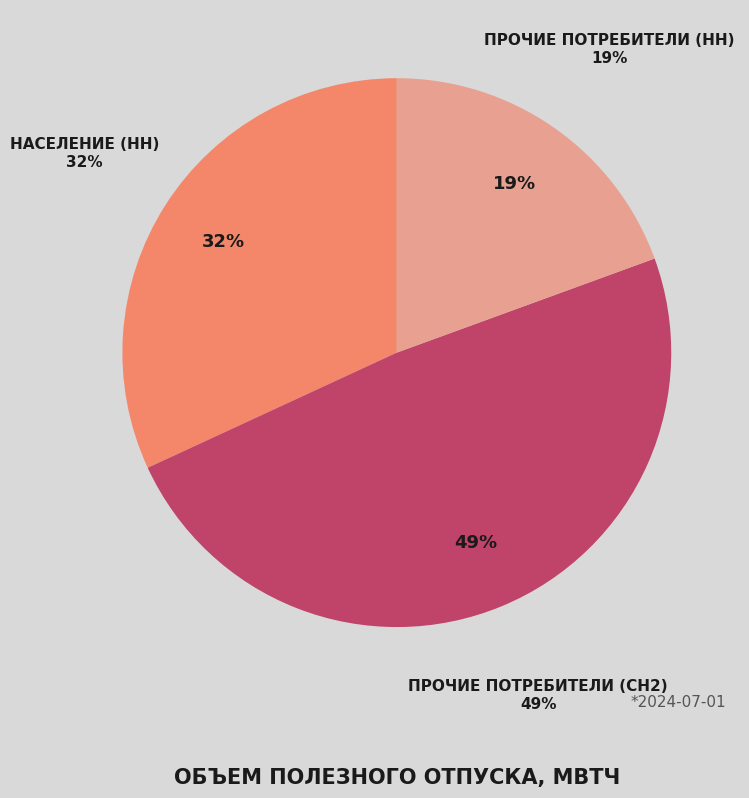

To the nearest percent, what is the average slice percentage?

33%